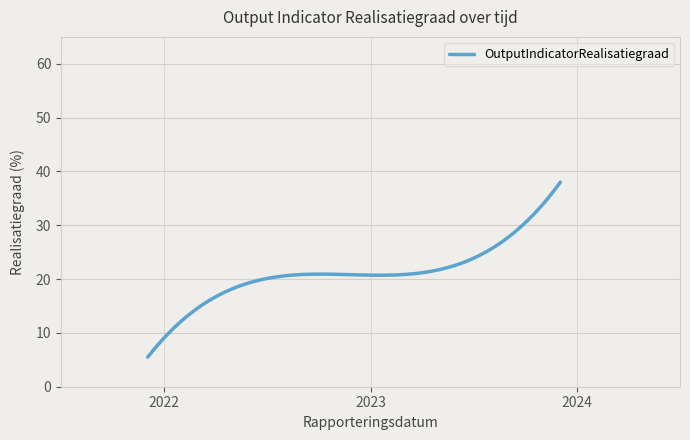

What is the minimum value shown in the chart?

5.5